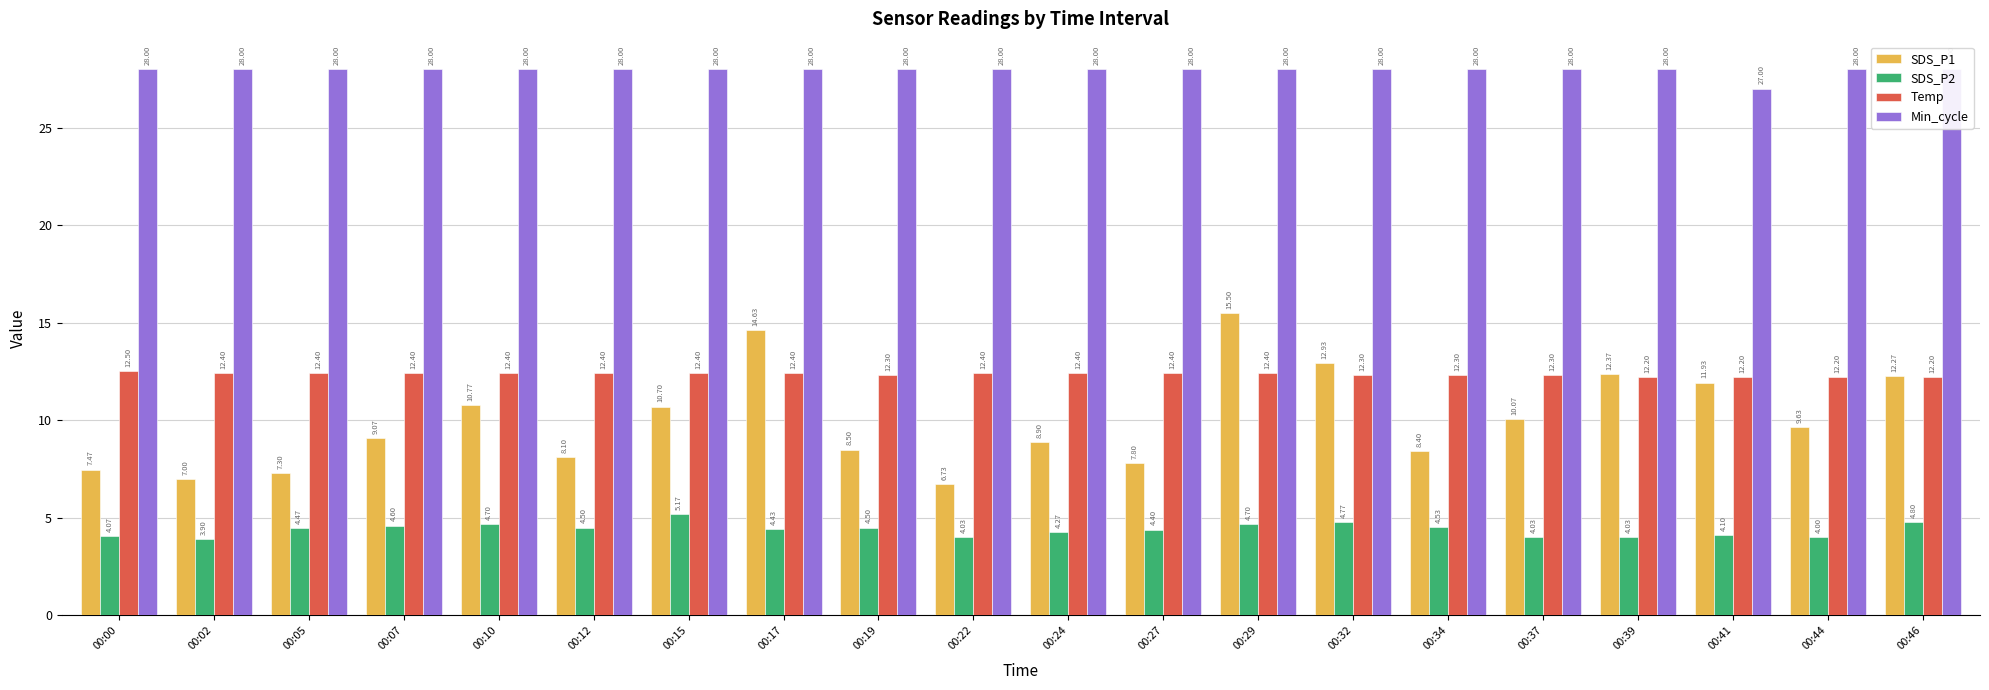

Where does the SDS_P2 series first go above 4?

00:00